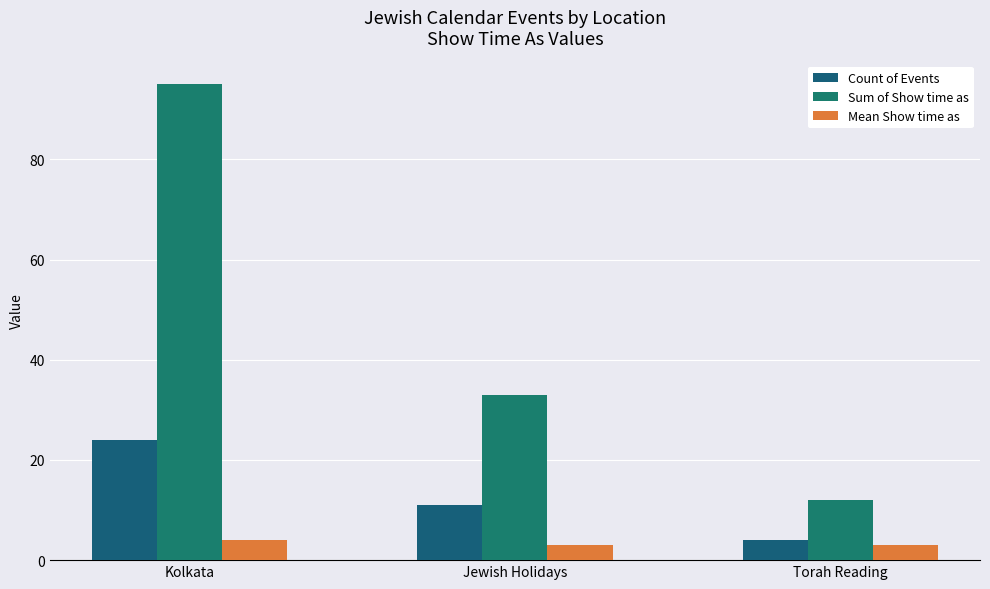

How many bars are there in each group?

3